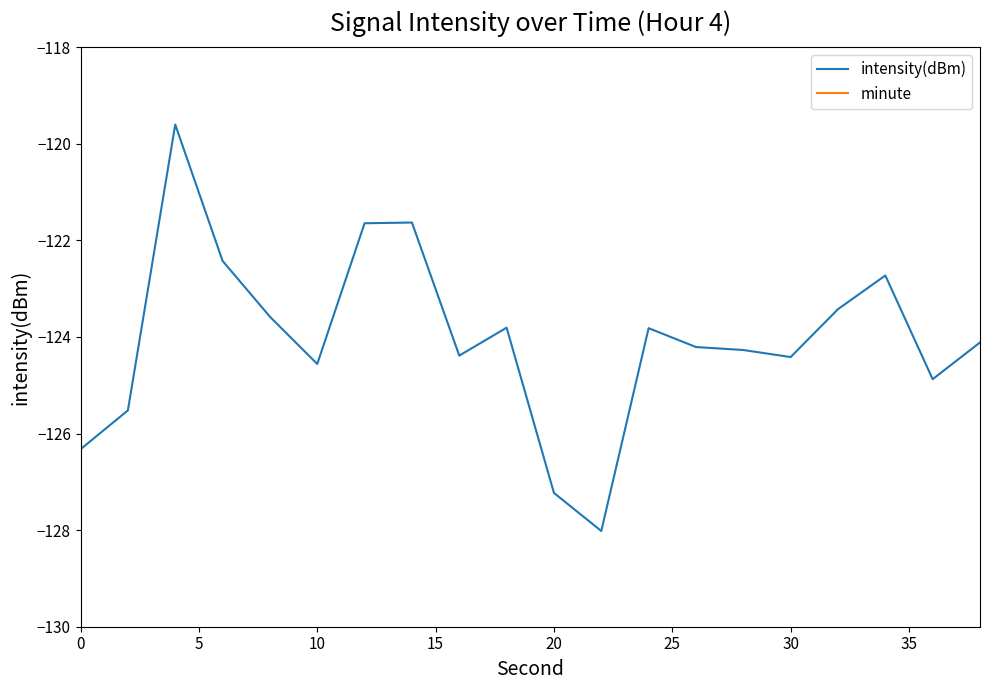

List the series in order of their peak value, highest first.

minute, intensity(dBm)